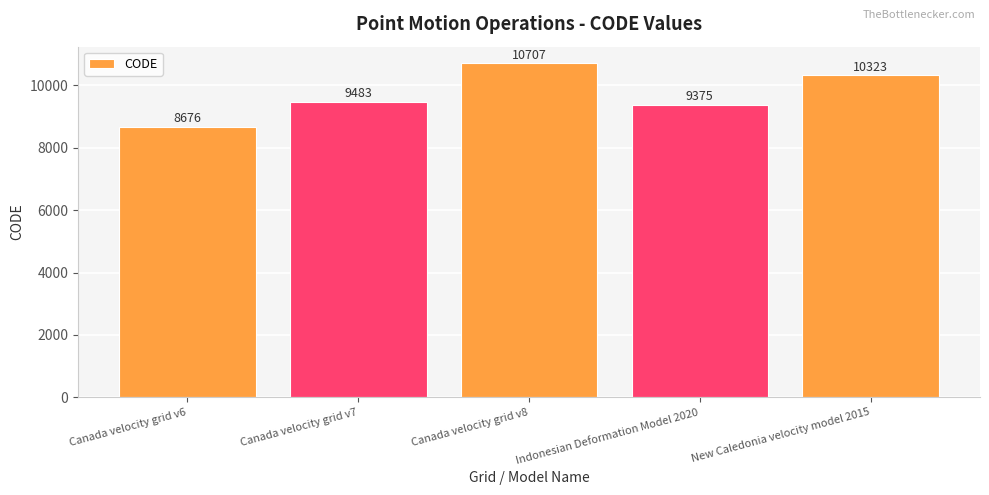

At which label is the value closest to 9691?

Canada velocity grid v7